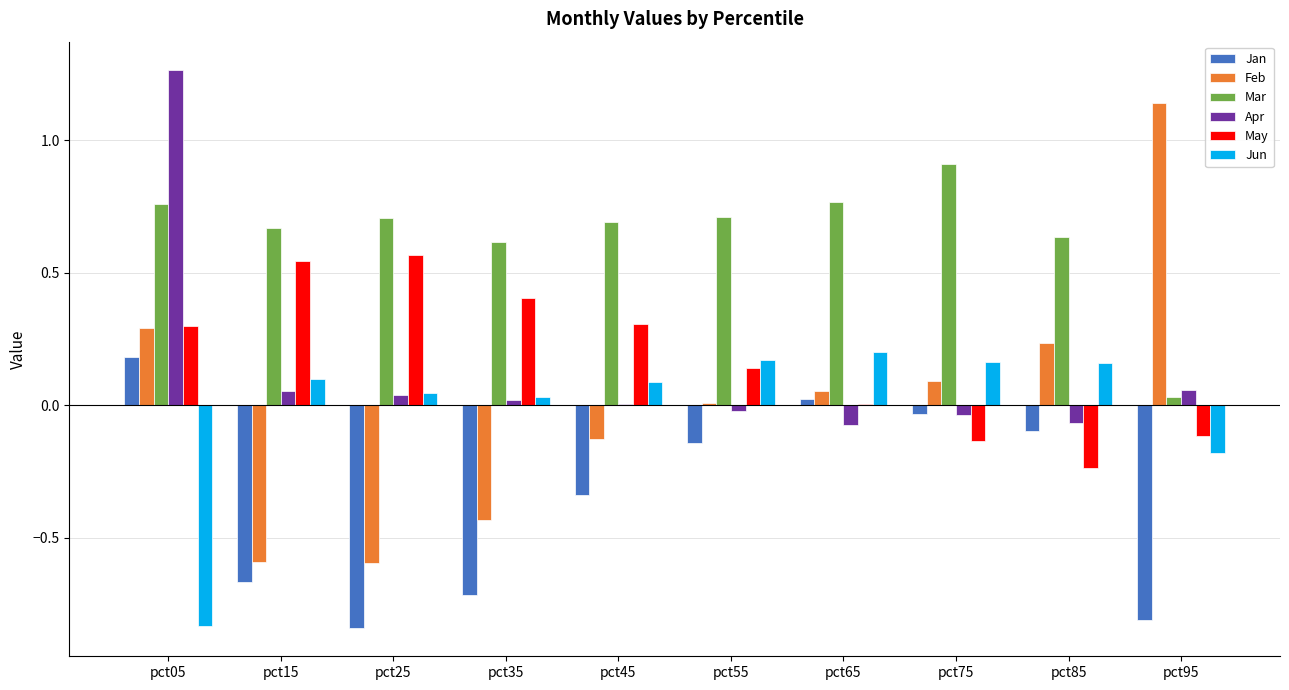

Is the value of May at pct55 greater than the value of Apr at pct95?

Yes